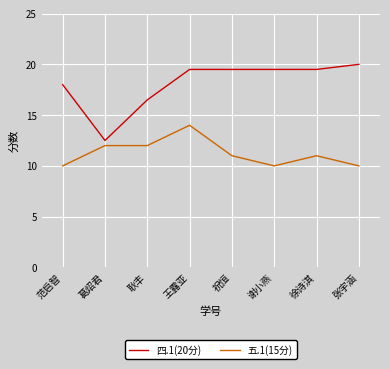

Between 祝恒 and 张宇涵, which series saw the biggest shift?

五.1(15分)